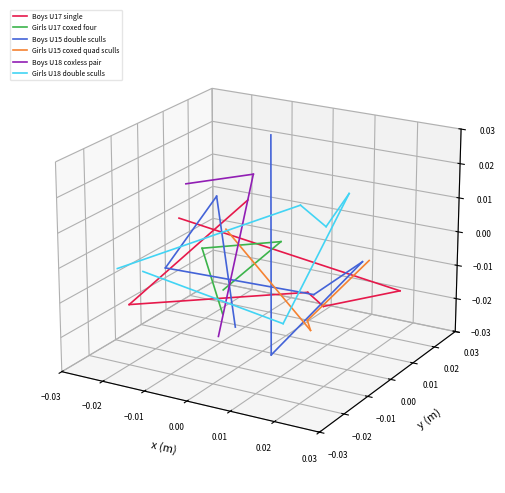

The value of Girls U17 coxed four at −0.02 is 0.0. True or false?

False